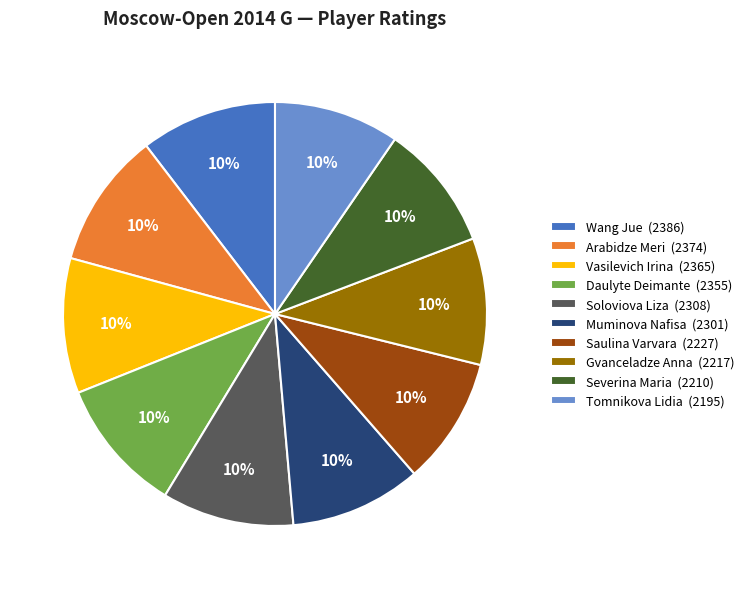

What percentage is the Vasilevich Irina slice, to the nearest percent?

10%